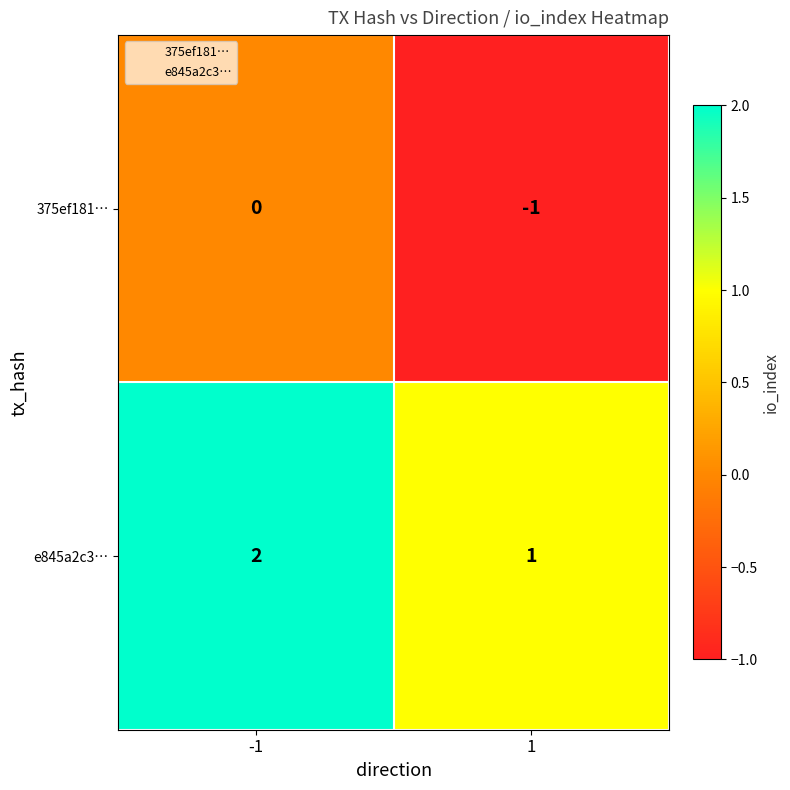

How many categories are shown in the chart?

2